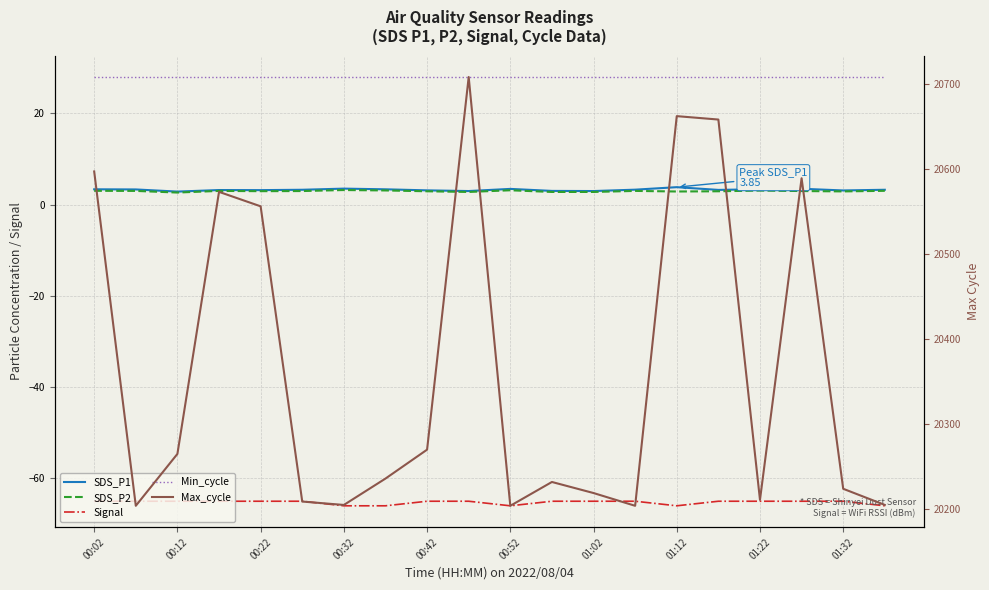

Rank the series by their maximum value, from lowest to highest.

Signal, SDS_P2, SDS_P1, Min_cycle, Max_cycle